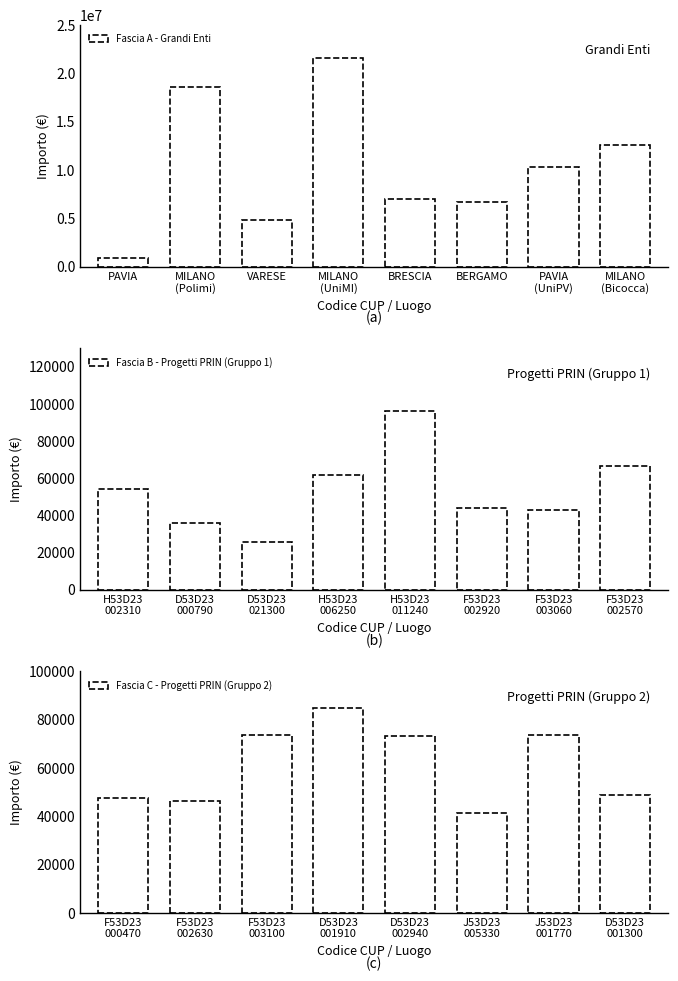

Between VARESE and MILANO
(UniMI), which is larger?

MILANO
(UniMI)